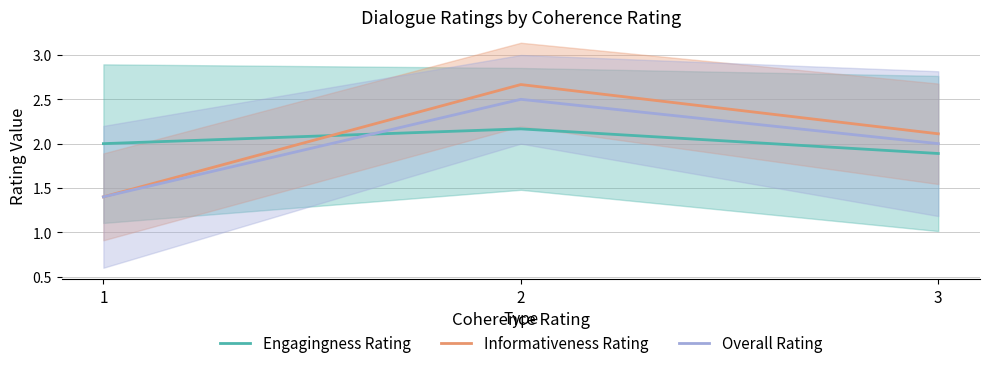

The value of Informativeness Rating at 1 is 1.4. True or false?

True